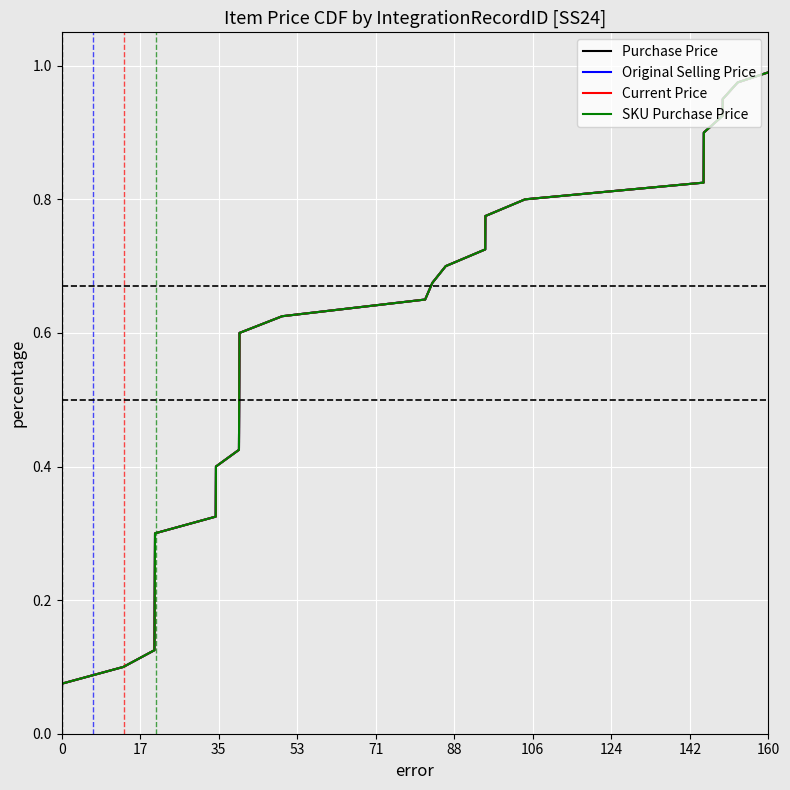

True or false: SKU Purchase Price and Purchase Price cross at least once.

False